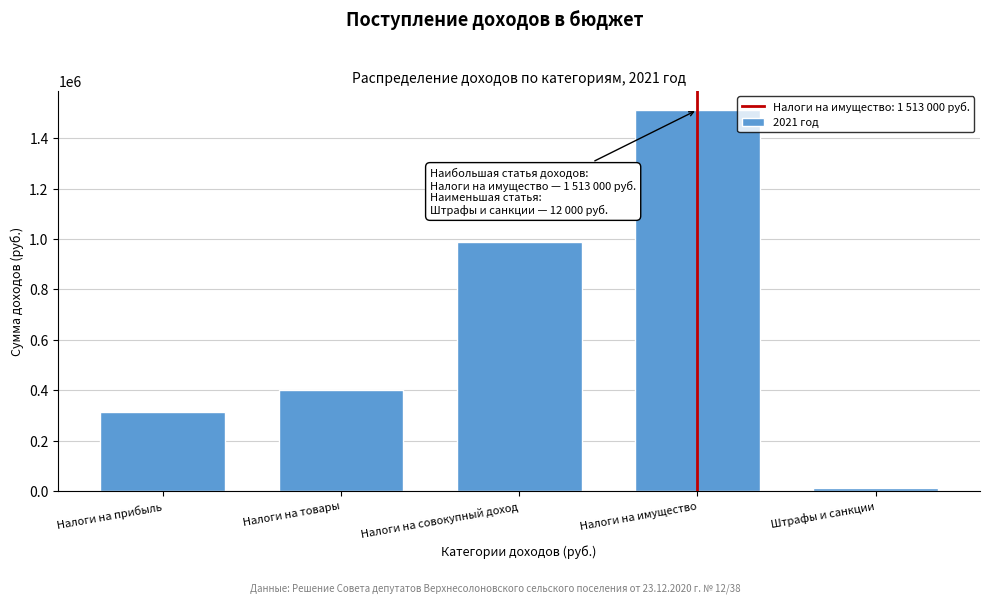

Reading left to right, transcribe all the data shown in this chart.

Налоги на прибыль=313000	Налоги на товары=400486	Налоги на совокупный доход=990000	Налоги на имущество=1513000	Штрафы и санкции=12000